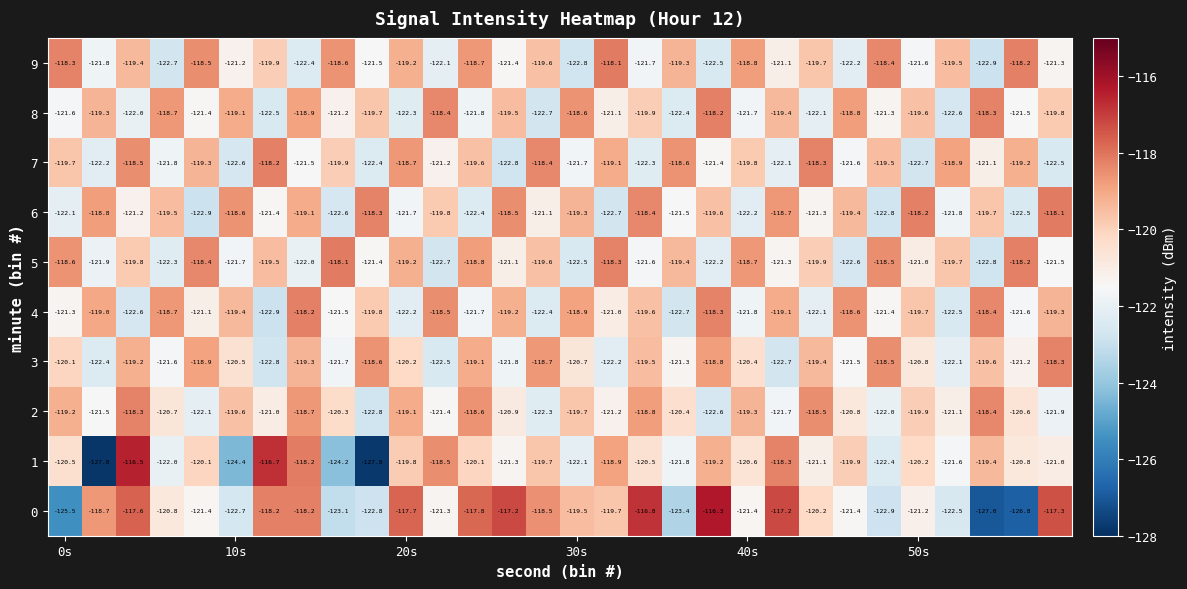

Which series has the widest spread of values?

1